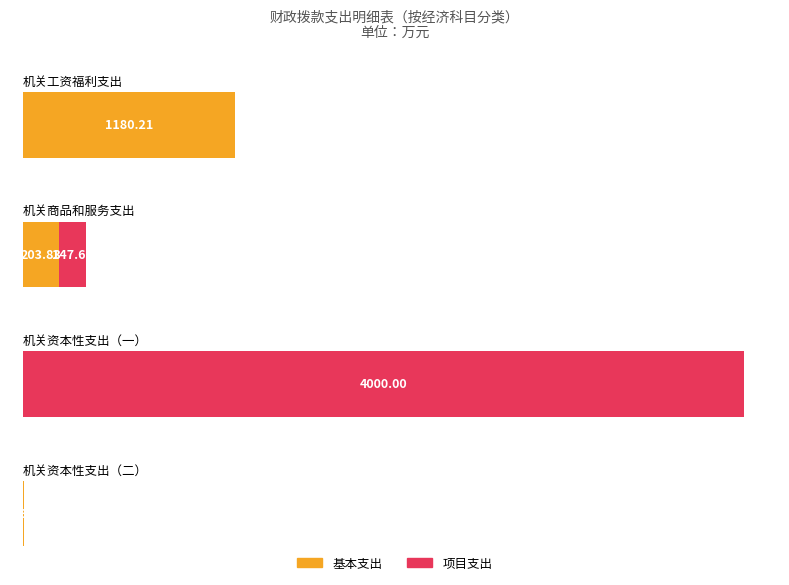

At which label does 基本支出 first exceed 203?

机关工资福利支出